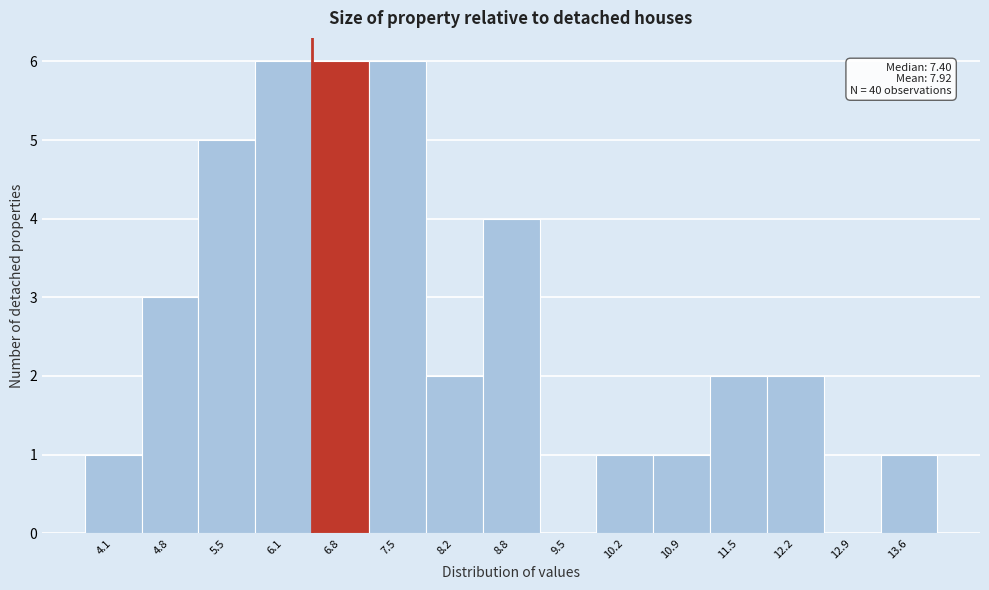

Reading left to right, what are all the values shown in this chart?

4.1=1	4.8=3	5.5=5	6.1=6	6.8=6	7.5=6	8.2=2	8.8=4	9.5=0	10.2=1	10.9=1	11.5=2	12.2=2	12.9=0	13.6=1